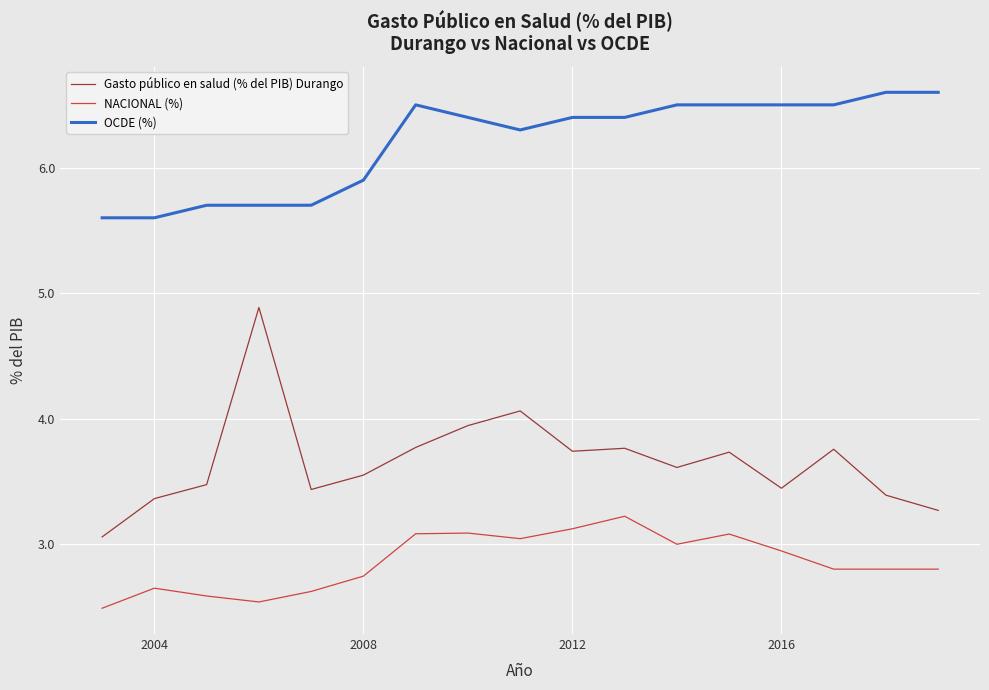

What is the smallest value displayed?

2.5